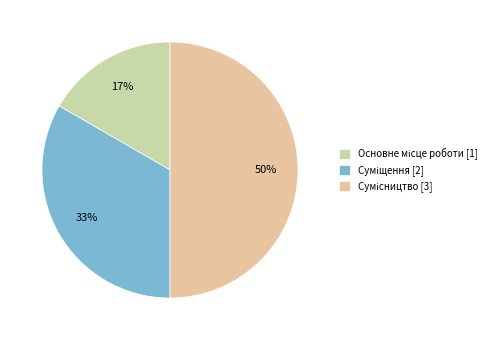

Is it true that Сумісництво is 50% of the pie?

True